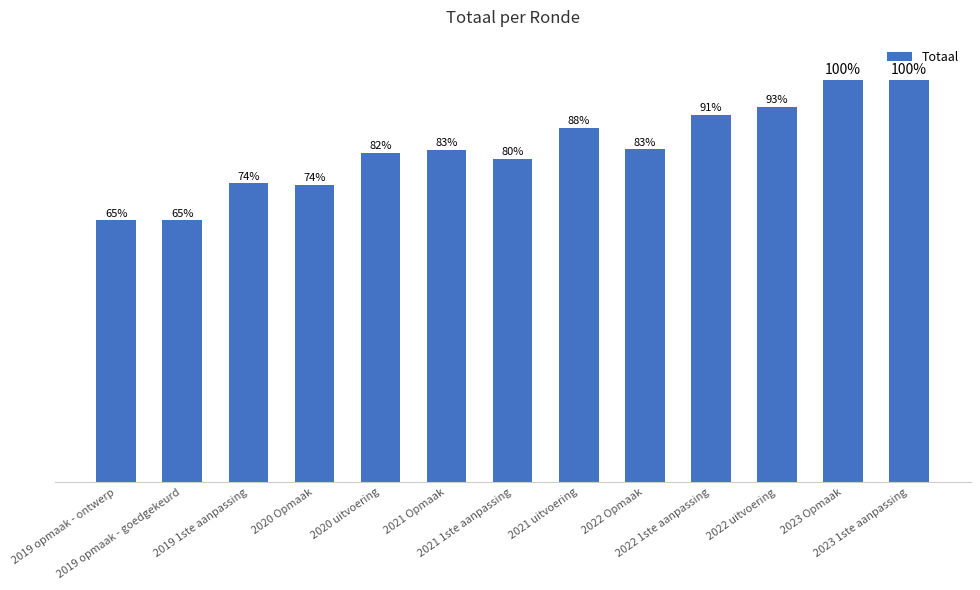

Rank the categories by value from lowest to highest.

2019 opmaak - ontwerp, 2019 opmaak - goedgekeurd, 2020 Opmaak, 2019 1ste aanpassing, 2021 1ste aanpassing, 2020 uitvoering, 2021 Opmaak, 2022 Opmaak, 2021 uitvoering, 2022 1ste aanpassing, 2022 uitvoering, 2023 1ste aanpassing, 2023 Opmaak